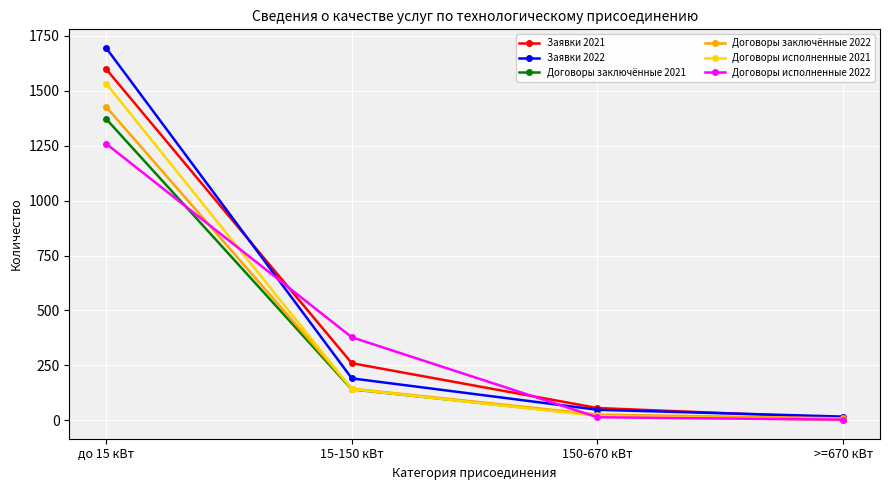

The Договоры заключённые 2022 series shows 9 at >=670 кВт. True or false?

True